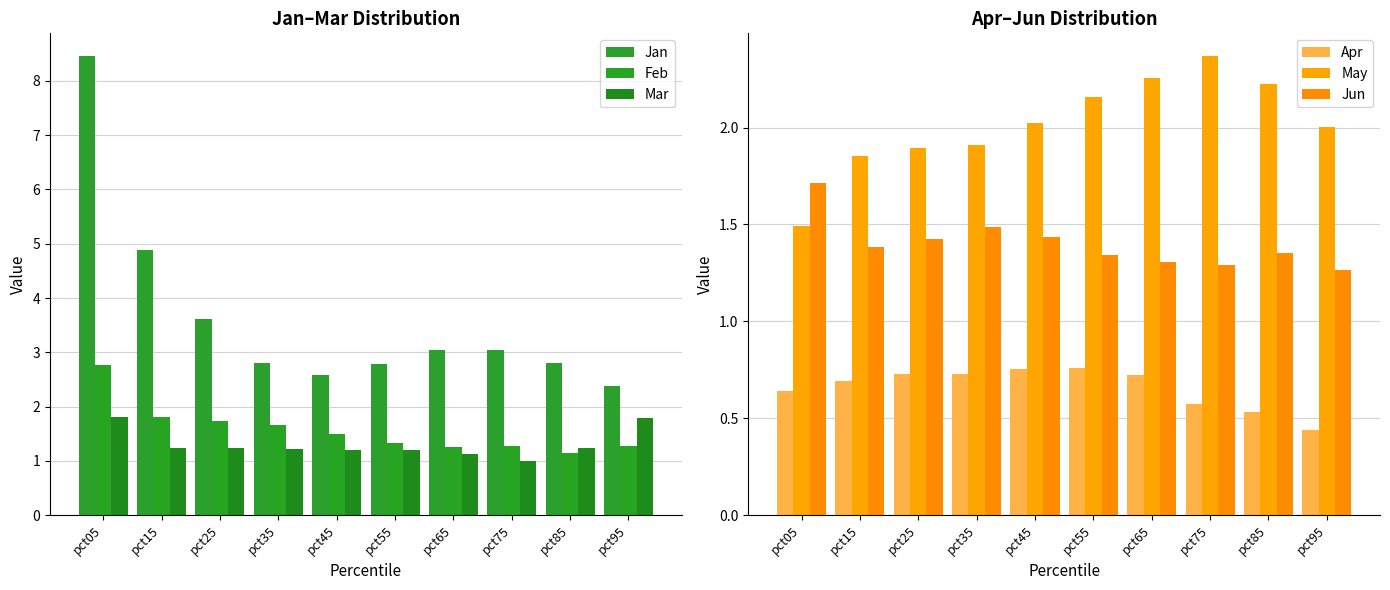

At which category does the chart reach its minimum across all series?

pct95